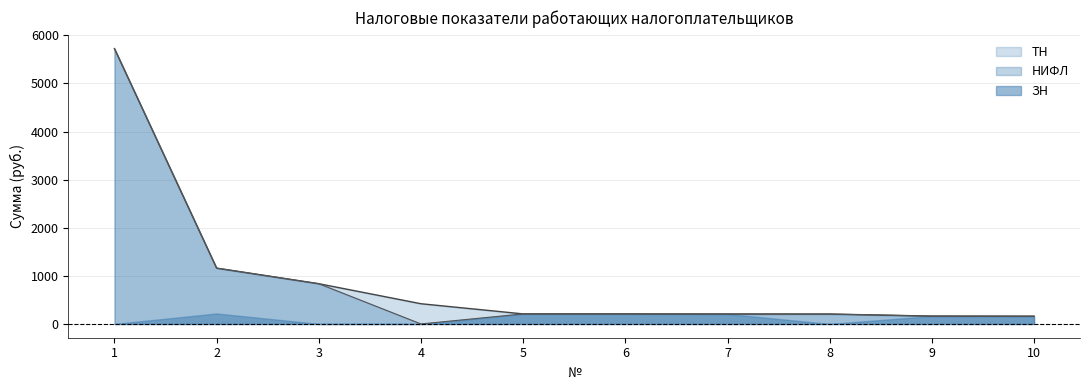

What is the average value of the НИФЛ series?

887.9